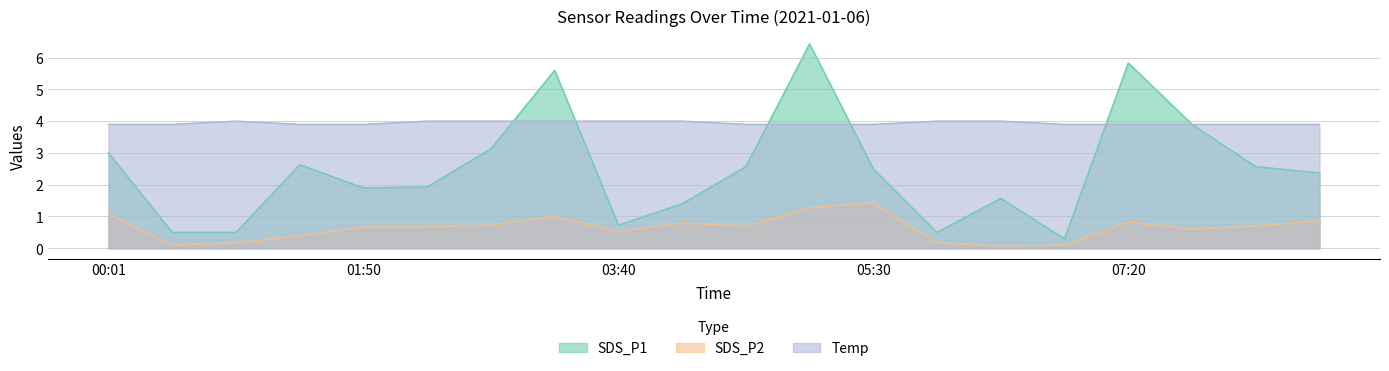

What is the highest value of the Temp series?

4.0